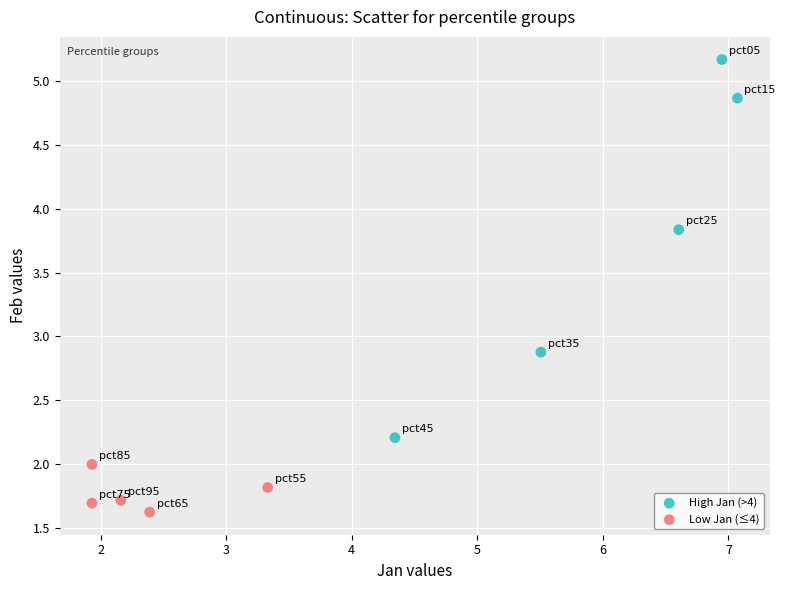

Which series contains the lowest Y value?

Low Jan (≤4)